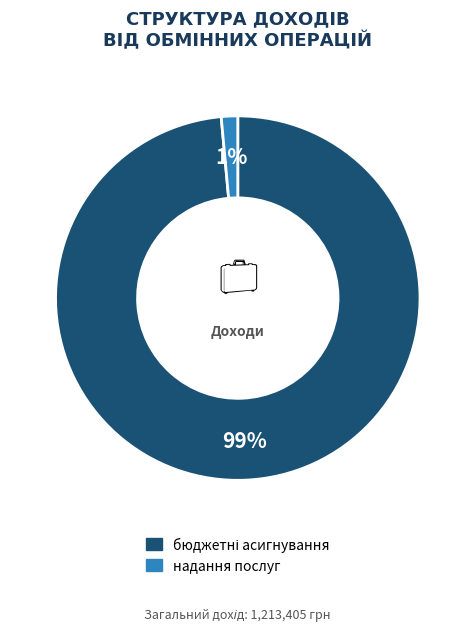

Does any single category account for the majority?

Yes